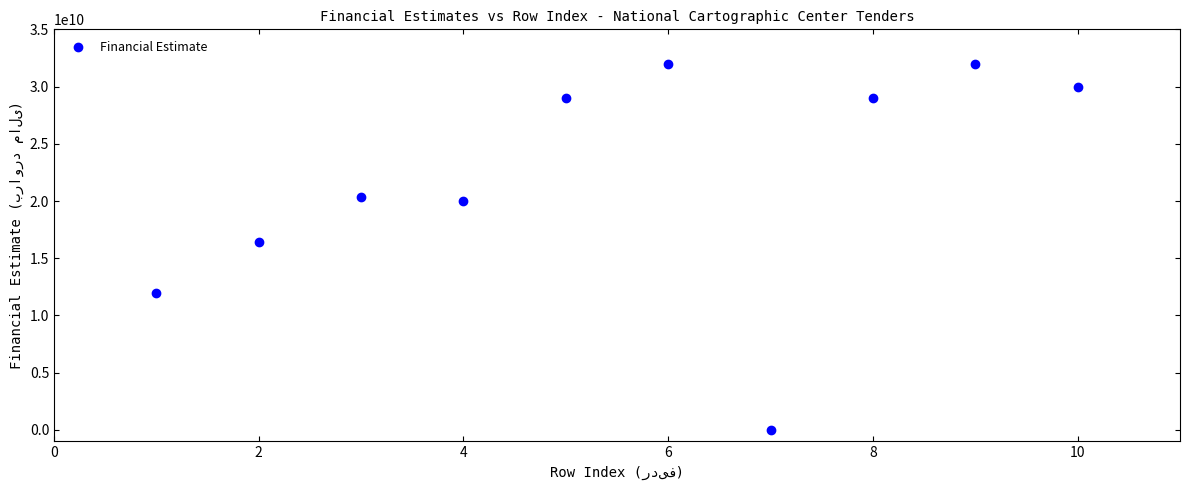

What is the average Y value?

22076000000